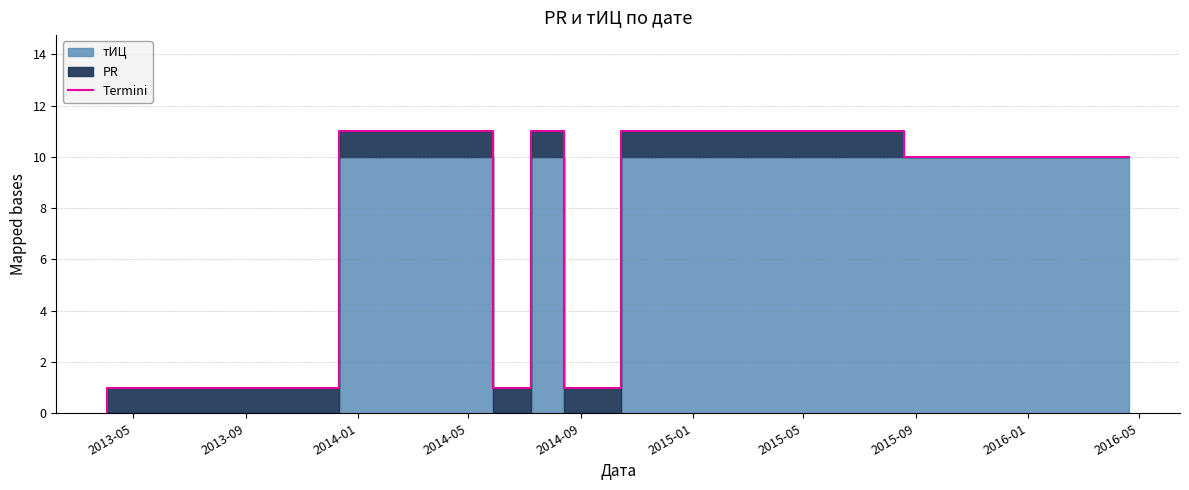

What is the sum of all values?

46